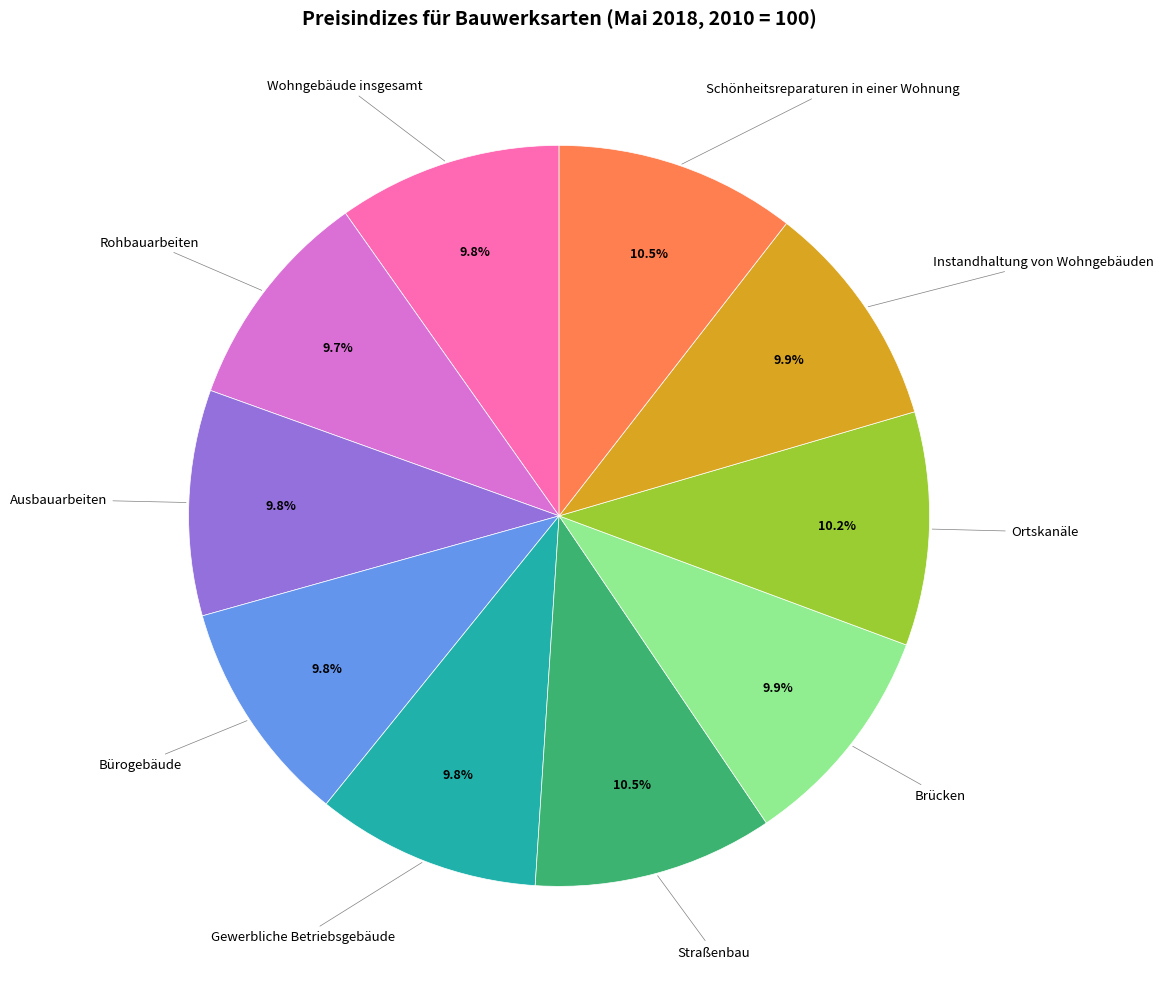

How much of the chart is everything except Schönheitsreparaturen in einer Wohnung?

89.5%